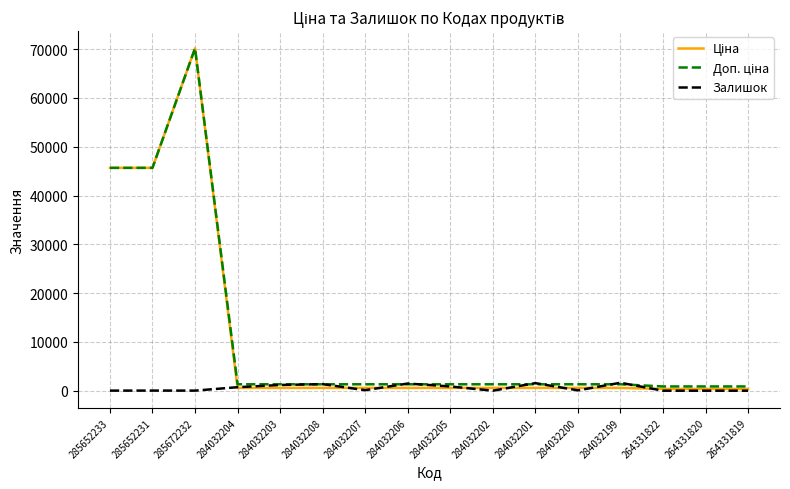

The Залишок series shows 1628.0 at 284032199. True or false?

True